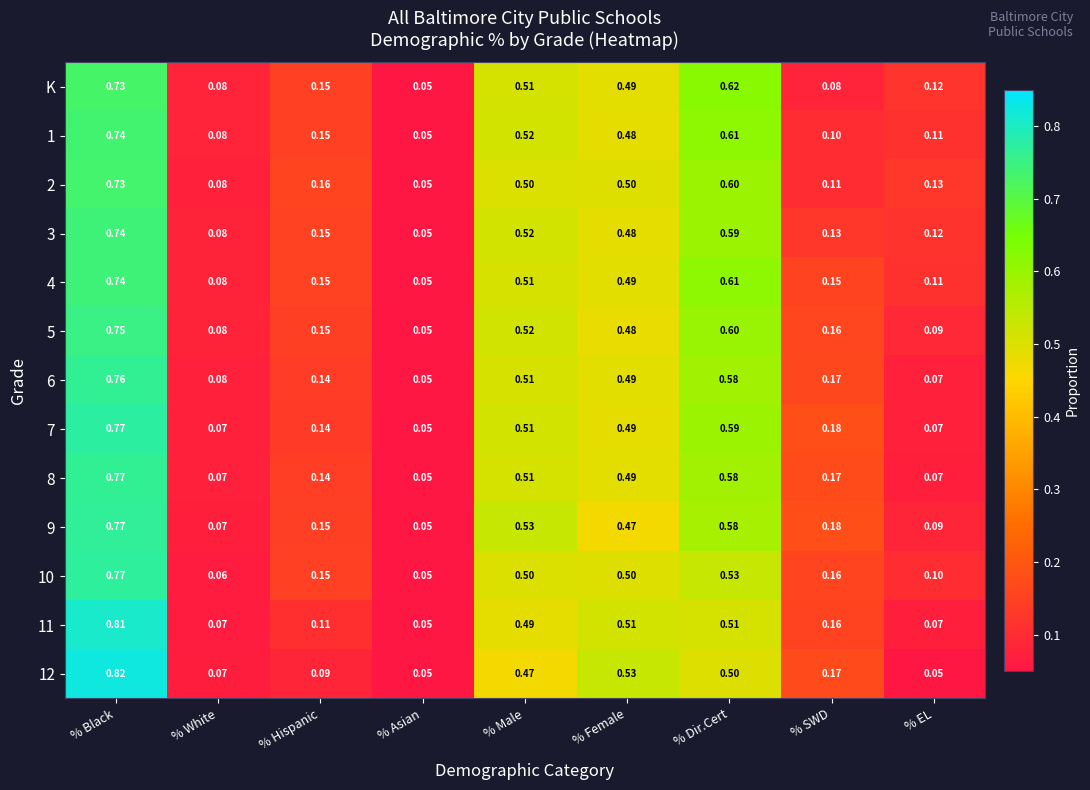

Where is 8 nearest to the value 0?

% Asian